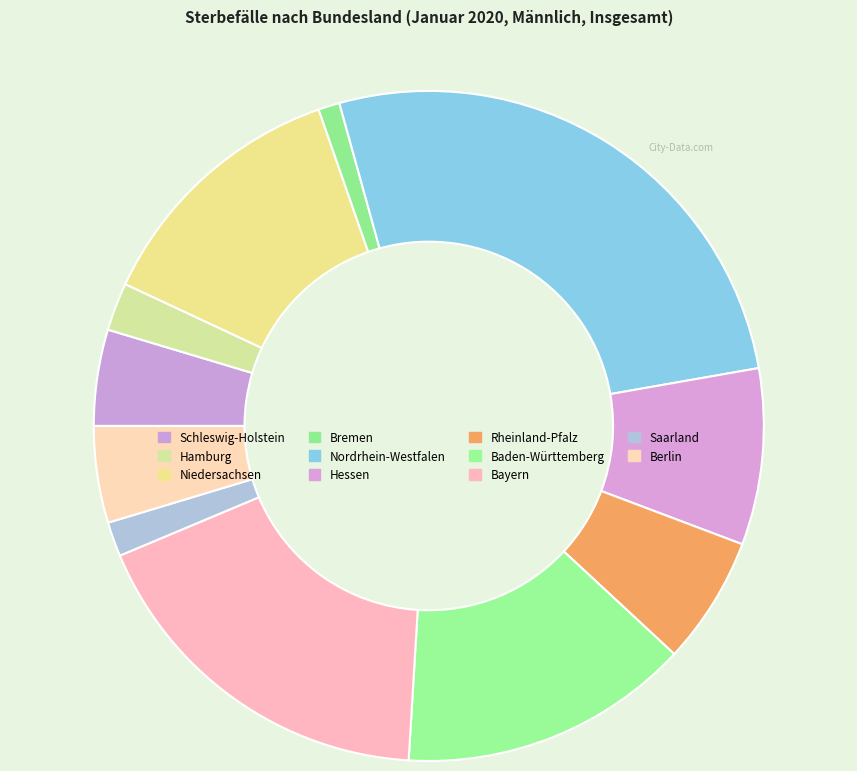

Is Rheinland-Pfalz the majority of the pie?

No